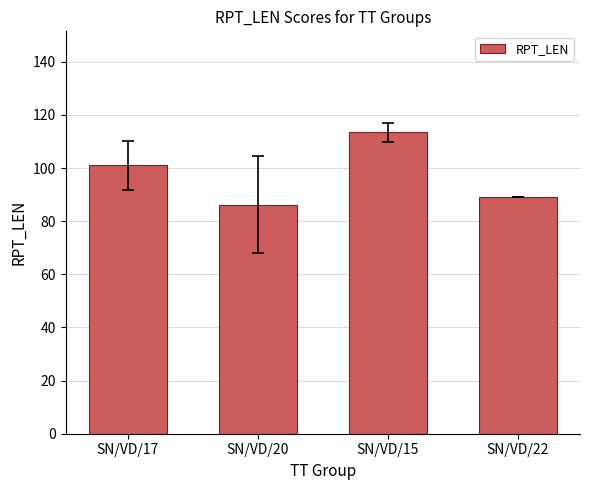

What is the greatest value displayed?

113.4